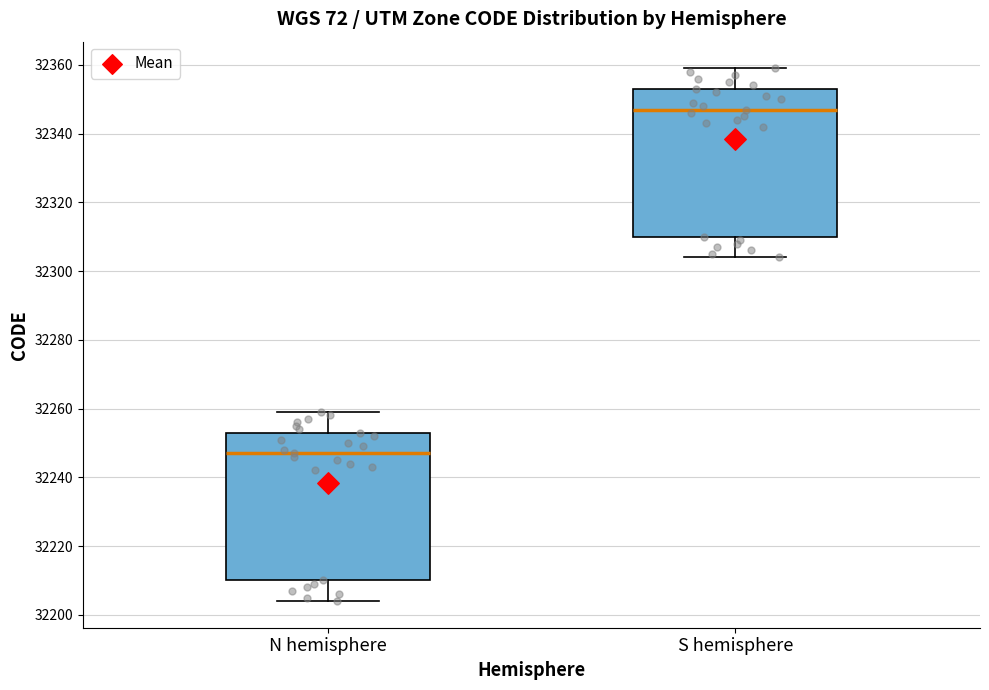

Where does the median line of the box for N hemisphere sit on the y-axis? The values are not printed on the chart, so give them approximately, as read against the axis.

32248